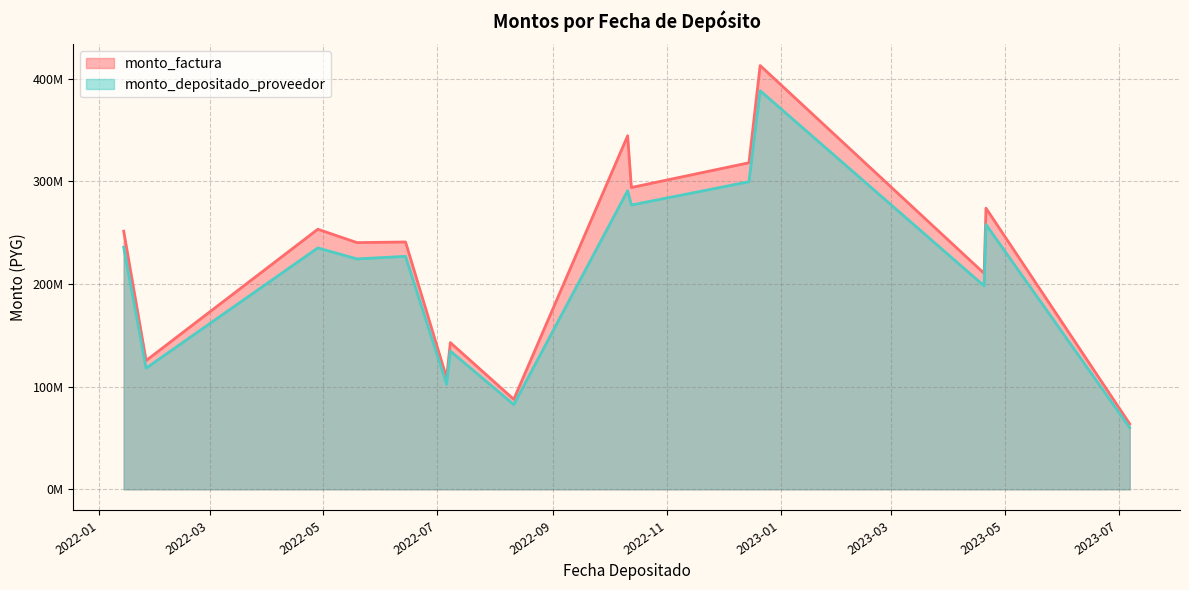

Read the monto_factura value at 2022-01-26.

125347680